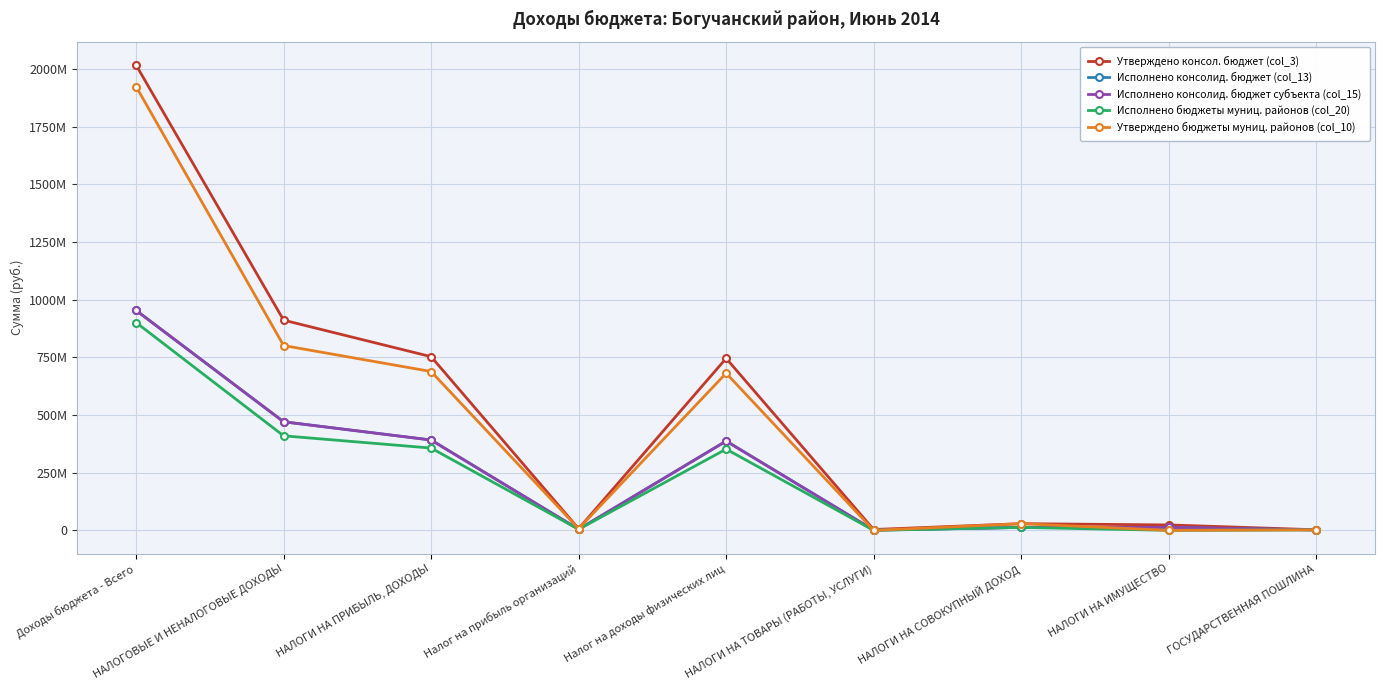

Does the chart display data point markers on the line(s)?

Yes